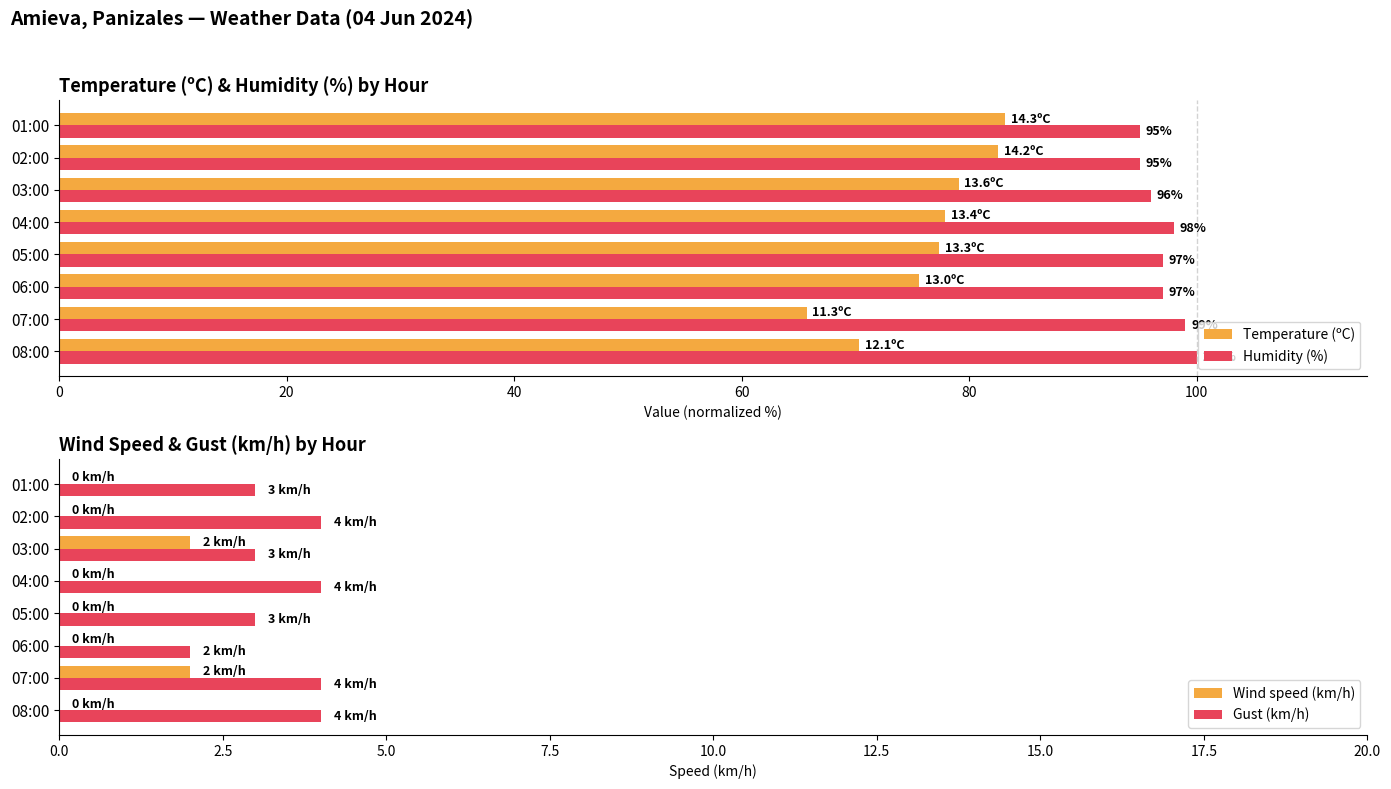

Reading left to right, extract all data points from this chart.

Temperature (ºC): 70.3	65.7	75.6	77.3	77.9	79.1	82.6	83.1
Humidity (%): 100.0	99.0	97.0	97.0	98.0	96.0	95.0	95.0
Wind speed (km/h): 0.0	2.0	0.0	0.0	0.0	2.0	0.0	0.0
Gust (km/h): 4.0	4.0	2.0	3.0	4.0	3.0	4.0	3.0